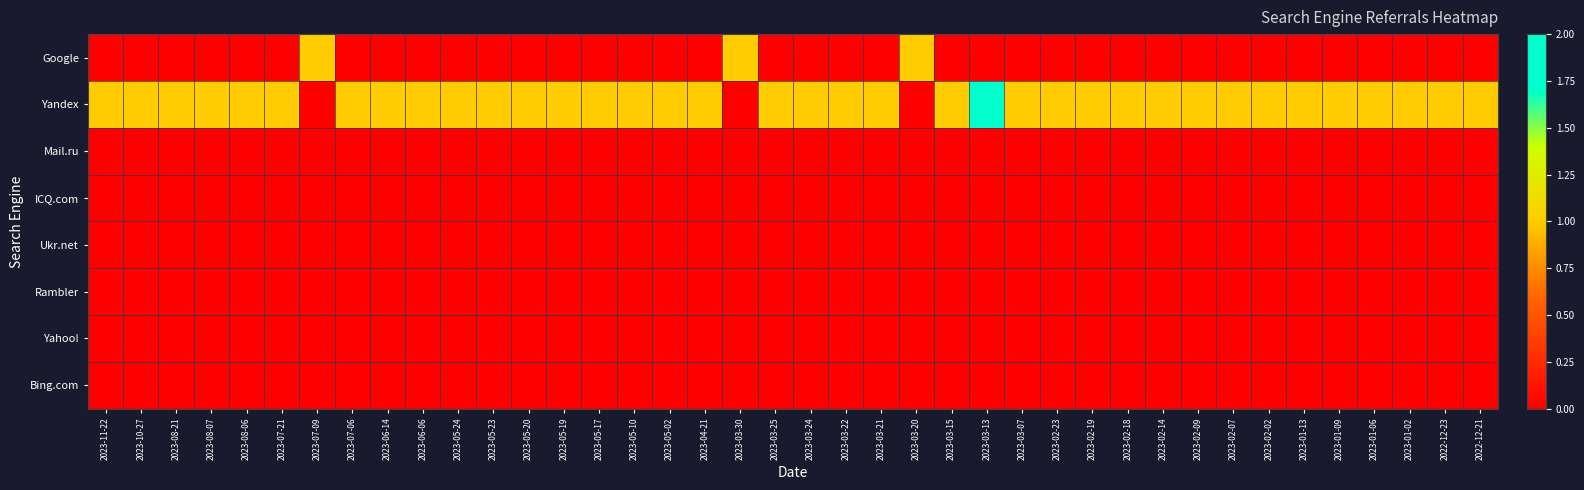

List the series in order of their peak value, lowest first.

Mail.ru, ICQ.com, Ukr.net, Rambler, Yahoo!, Bing.com, Google, Yandex